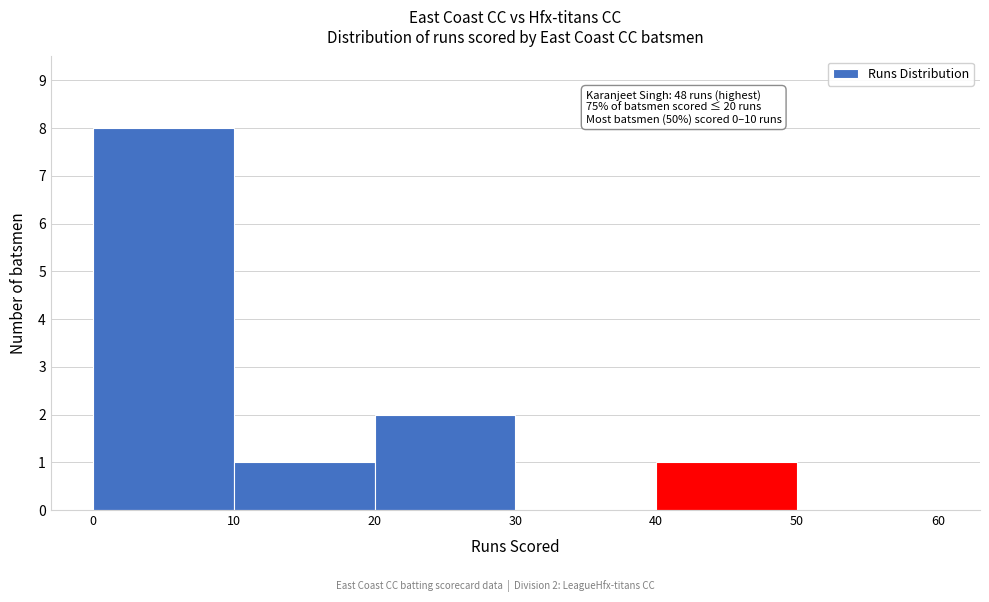

Which range on the x-axis has the tallest bar?

0 to 10